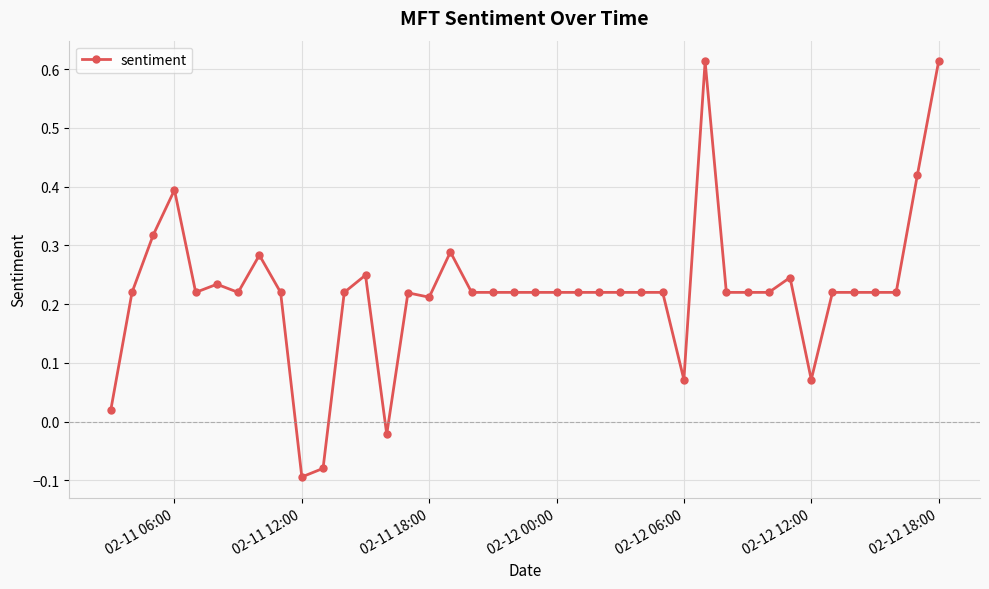

What is the difference between the second highest and second lowest values?

0.7